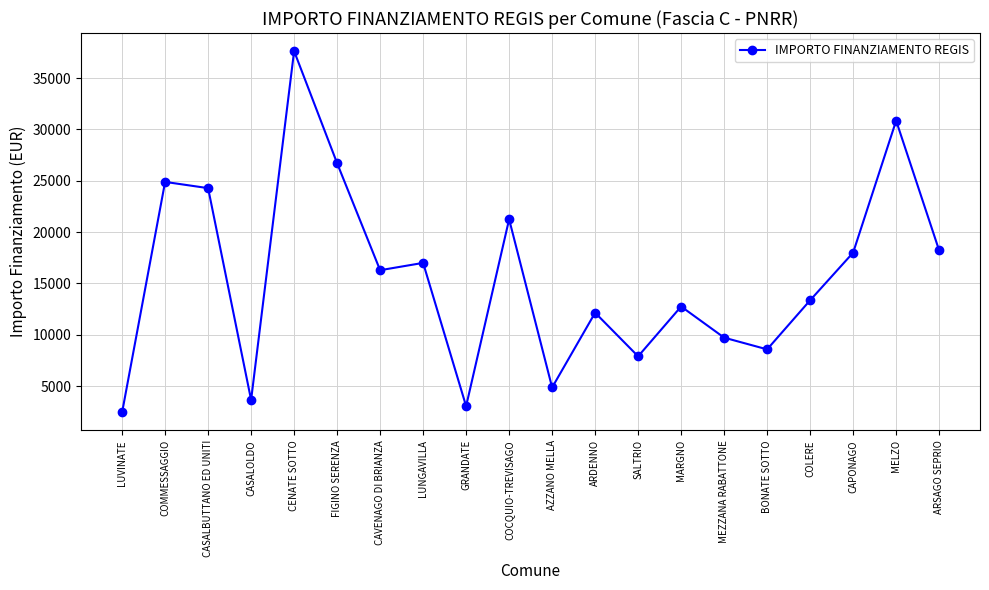

True or false: the data has more than 0 interior local peaks.

True